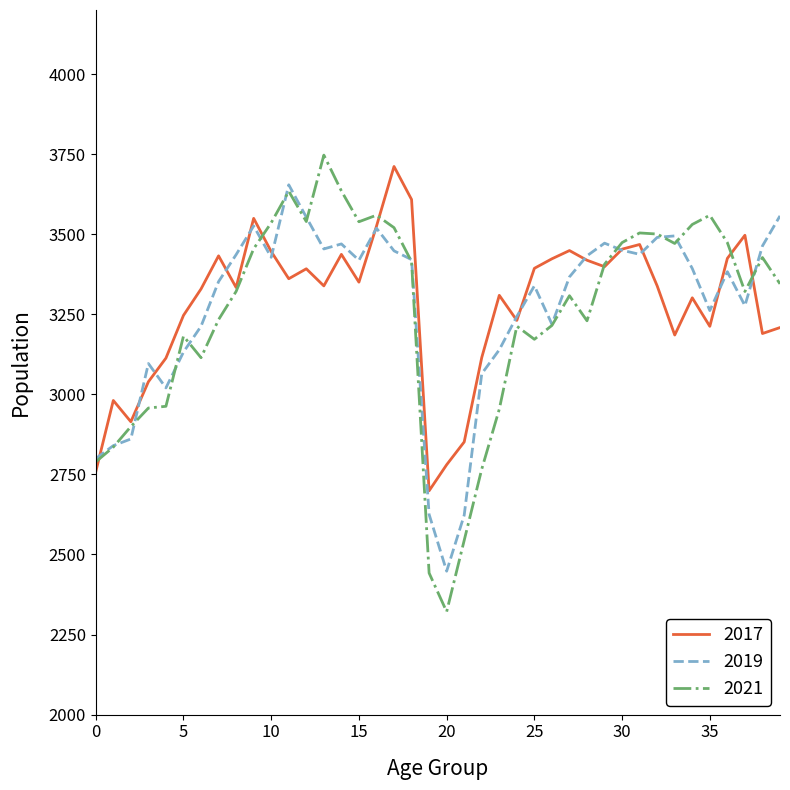

True or false: 2019 and 2021 intersect in this chart.

True